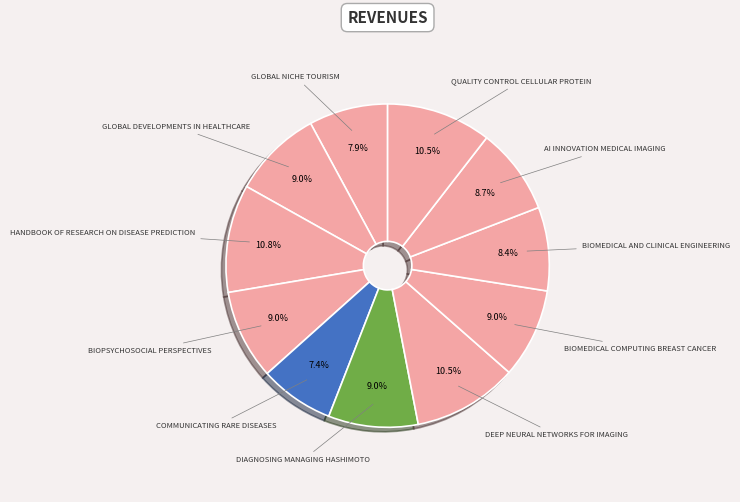

Count the number of slices in the pie.

11